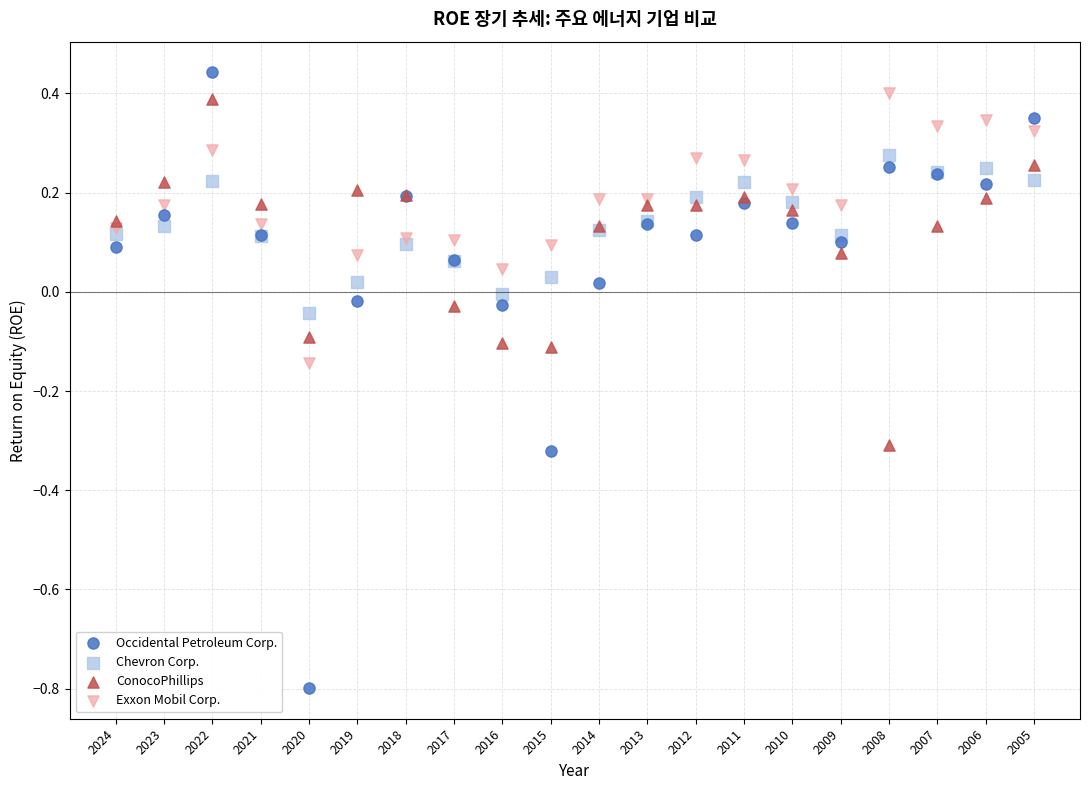

Which series has the largest Y range (max minus min)?

Occidental Petroleum Corp.